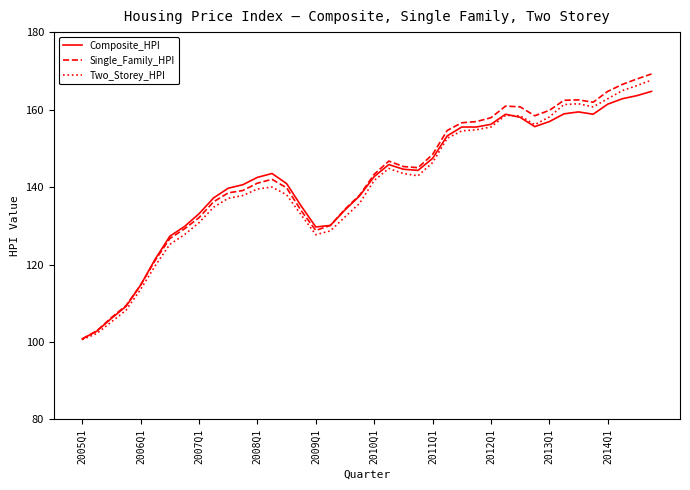

Which series has the widest spread of values?

Single_Family_HPI